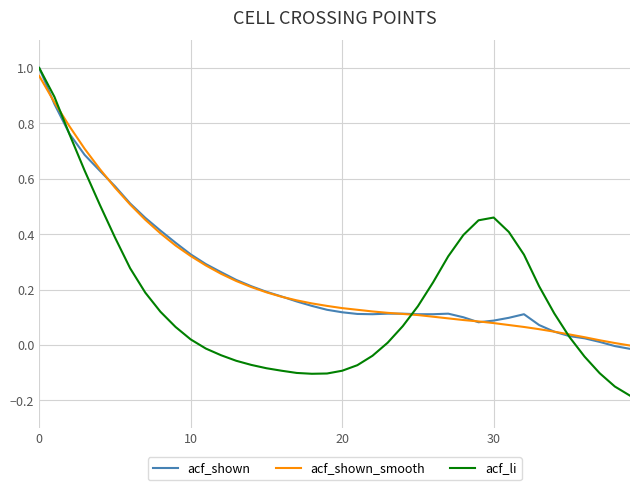

Which series has the widest spread of values?

acf_li